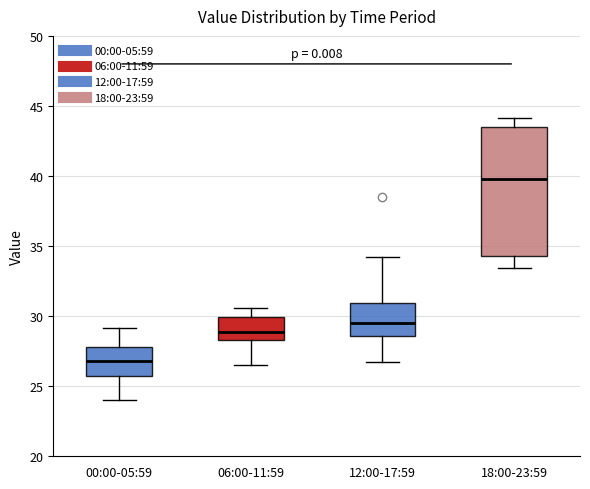

Which box is the tallest, from its lower edge to its upper edge?

18:00-23:59